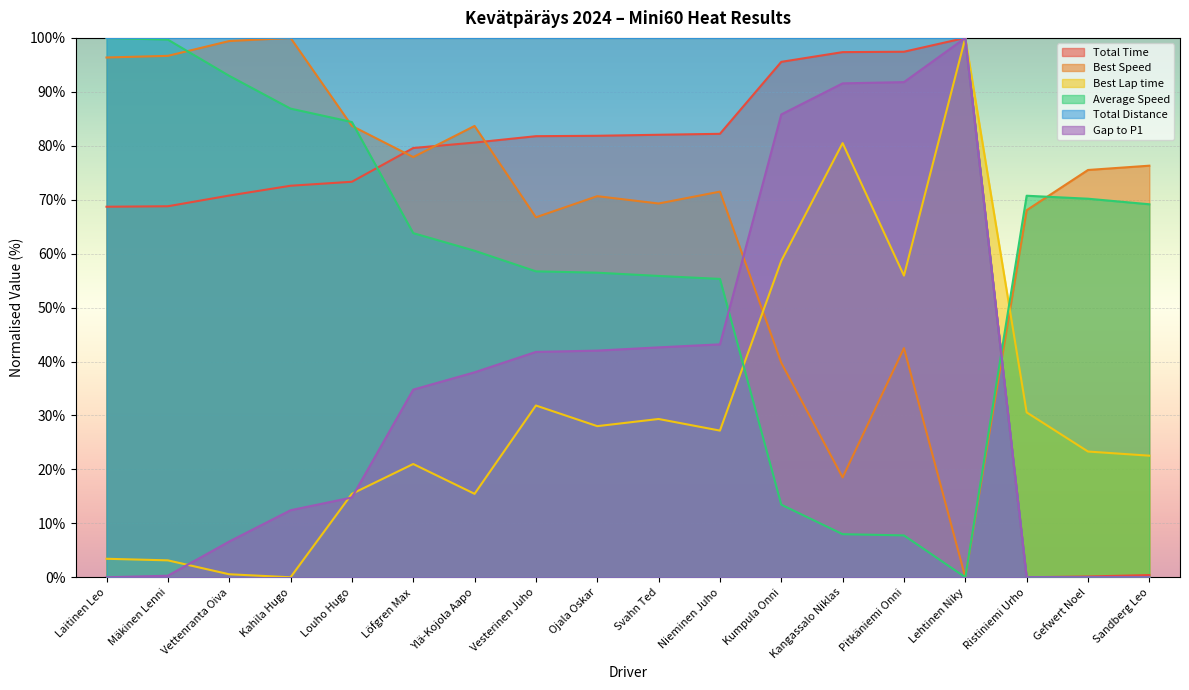

What is the average value of the Gap to P1 series?

35.9